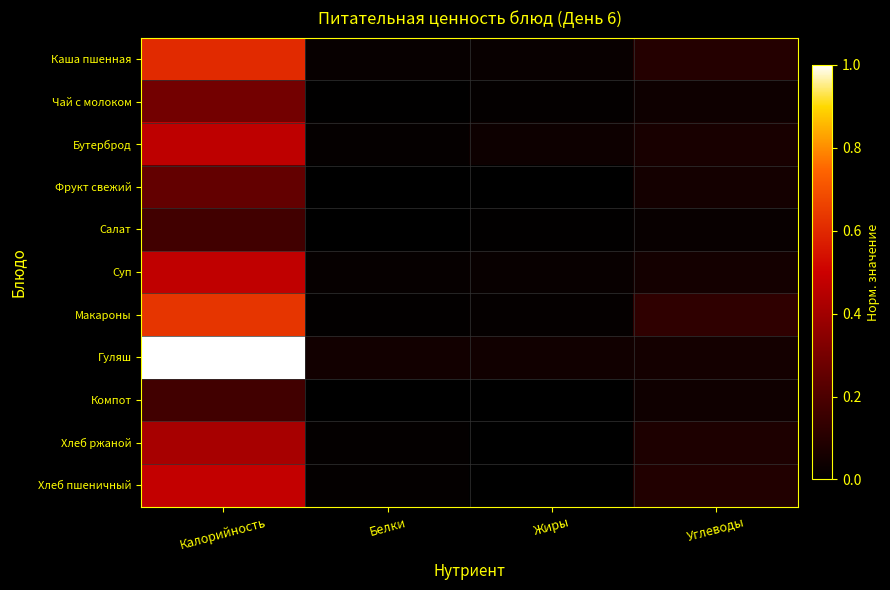

Between Белки and Калорийность, which is larger?

Калорийность